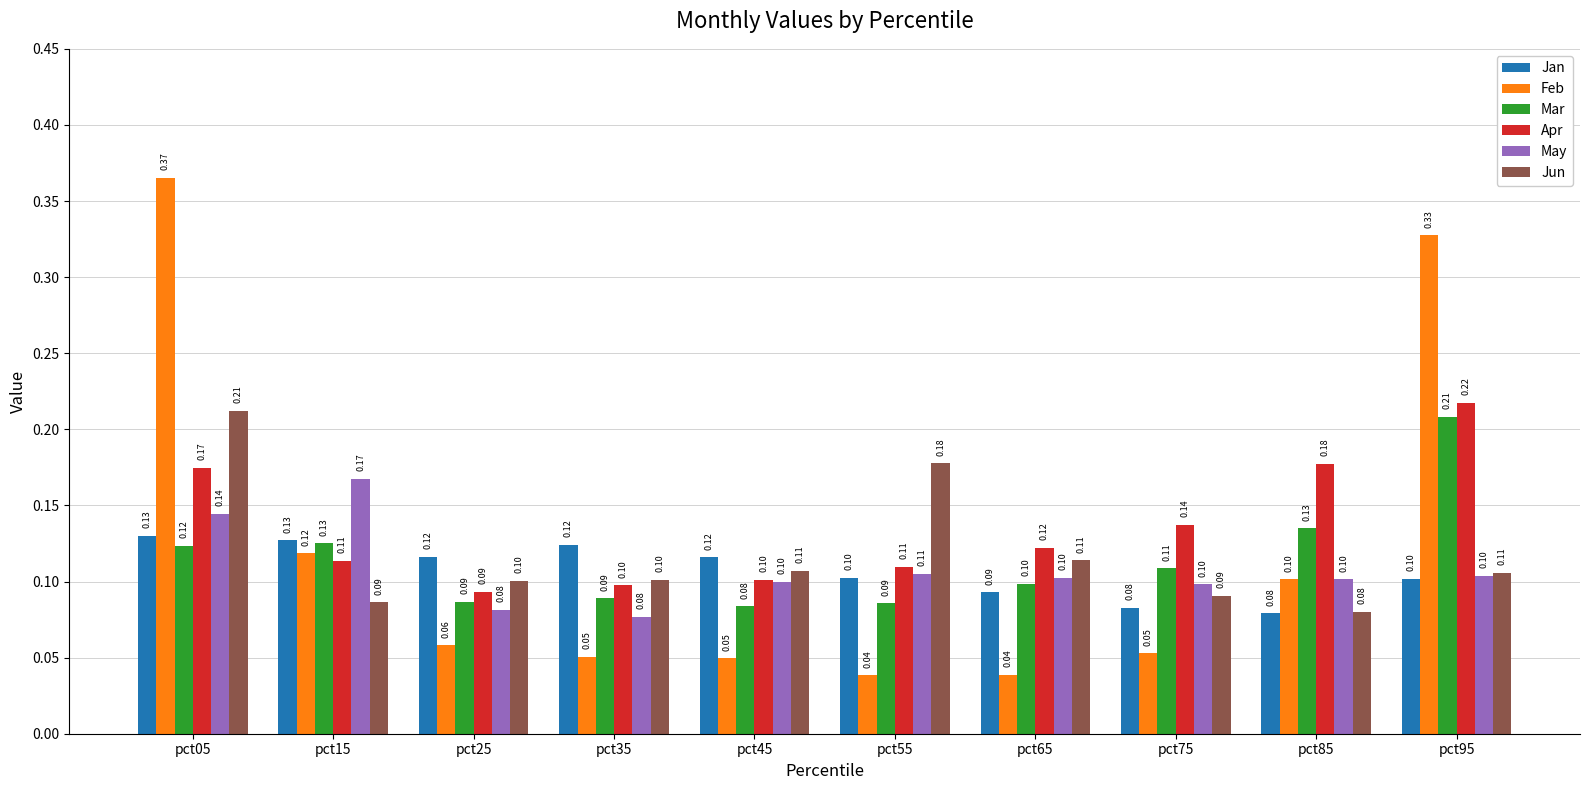

Between pct05 and pct85, which series saw the biggest shift?

Feb